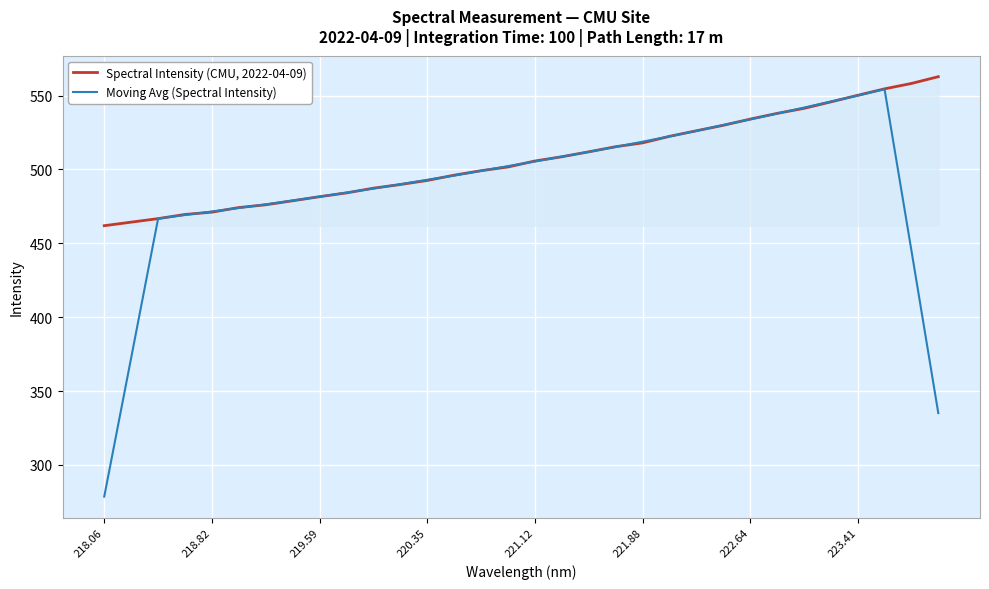

Rank the series by their average value, from lowest to highest.

Moving Avg (Spectral Intensity), Spectral Intensity (CMU, 2022-04-09)